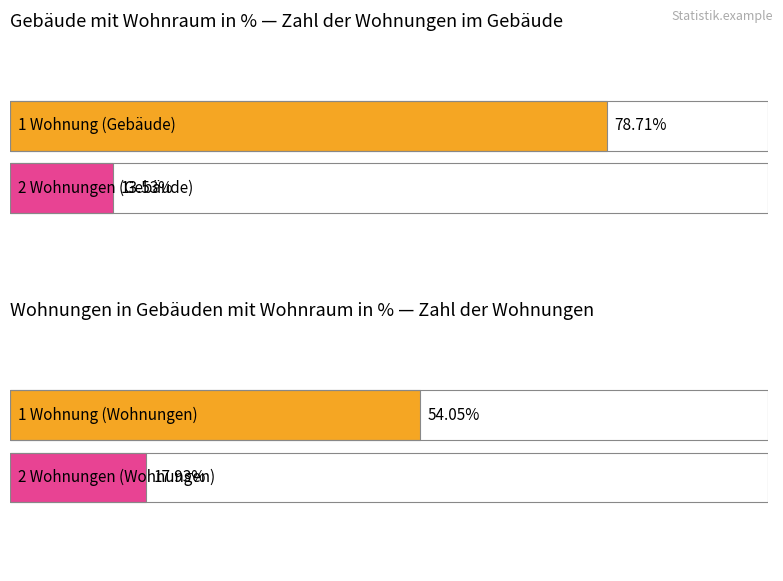

Where does the Gebäude mit Wohnraum in % series first go above 6?

1